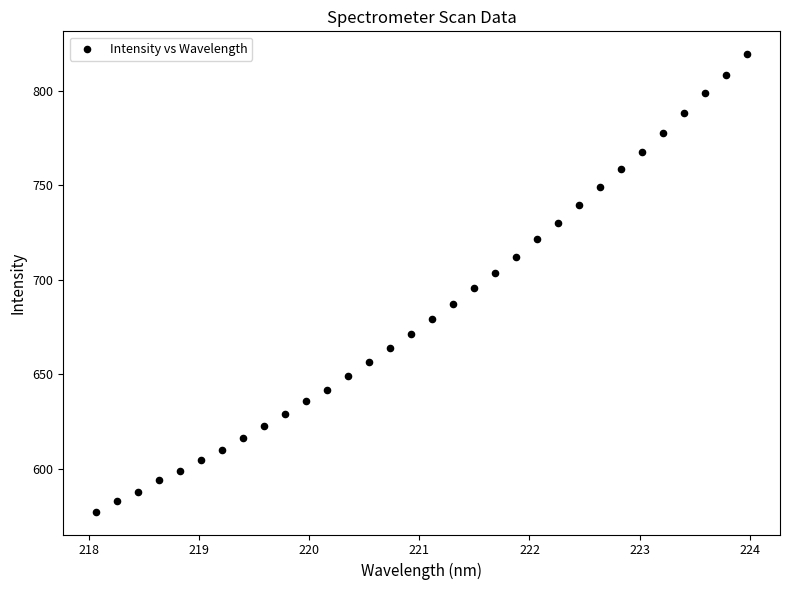

What is the range of X values (max minus min)?

5.9